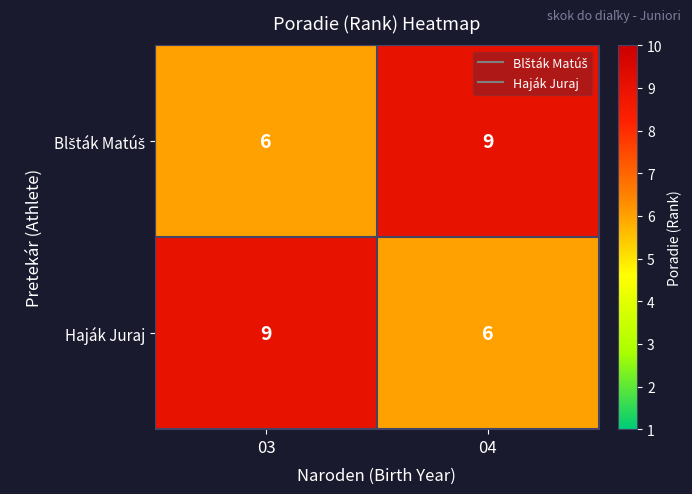

At which label is Haják Juraj closest to 7?

04